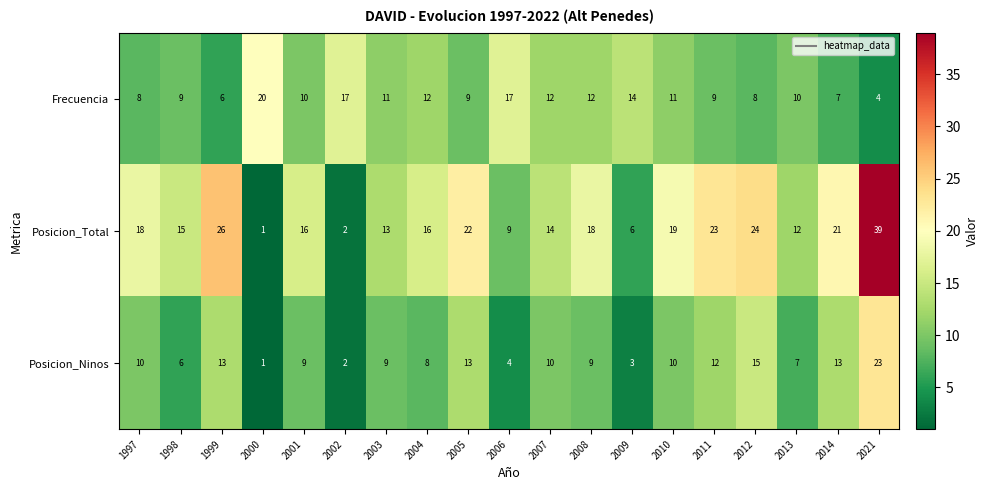

Is it true that Posicion_Total equals 8 at 2003?

False